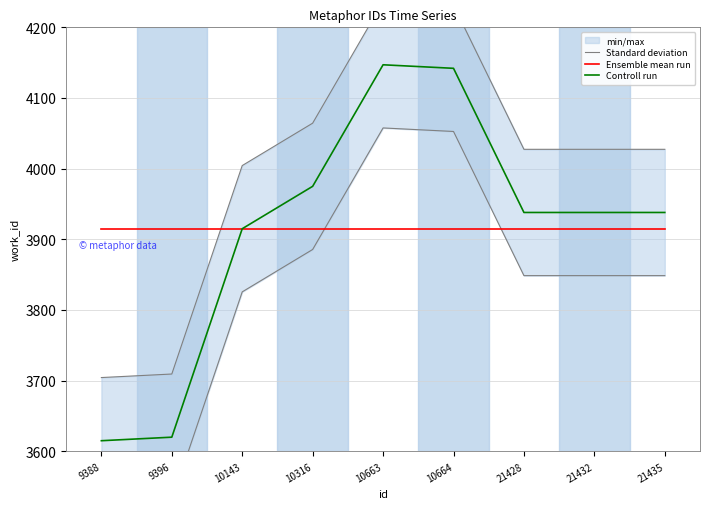

Reading left to right, list all the values displayed in this chart.

Standard deviation: 3704.4	3709.4	4004.4	4064.4	4236.4	4231.4	4027.4	4027.4	4027.4
Ensemble mean run: 3914.2	3914.2	3914.2	3914.2	3914.2	3914.2	3914.2	3914.2	3914.2
Controll run: 3615.0	3620.0	3915.0	3975.0	4147.0	4142.0	3938.0	3938.0	3938.0